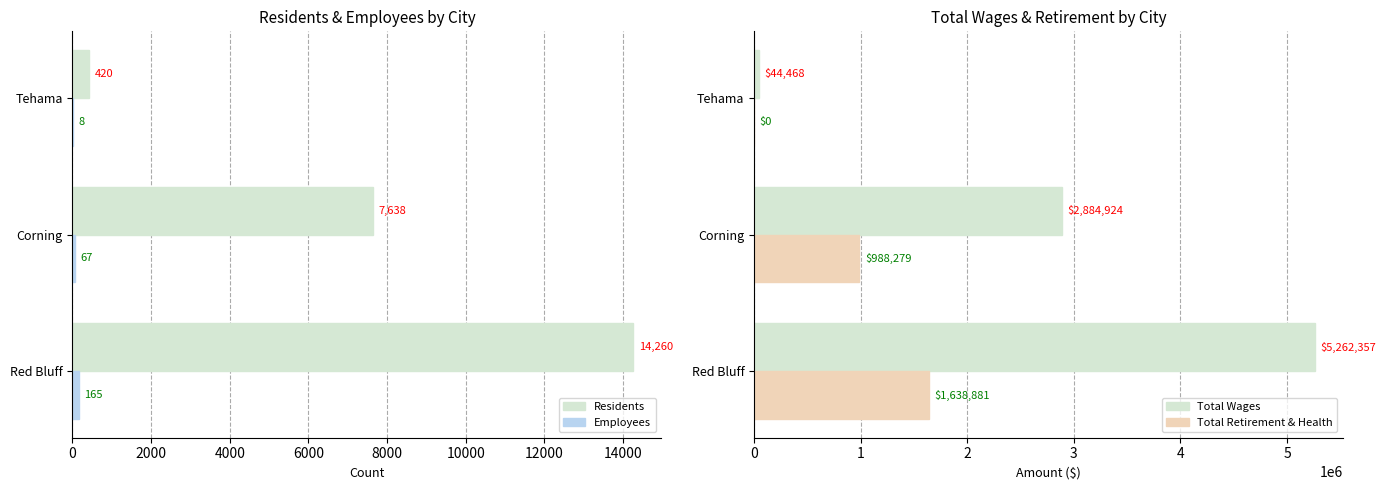

True or false: Residents has a value of 14260 at Red Bluff.

True